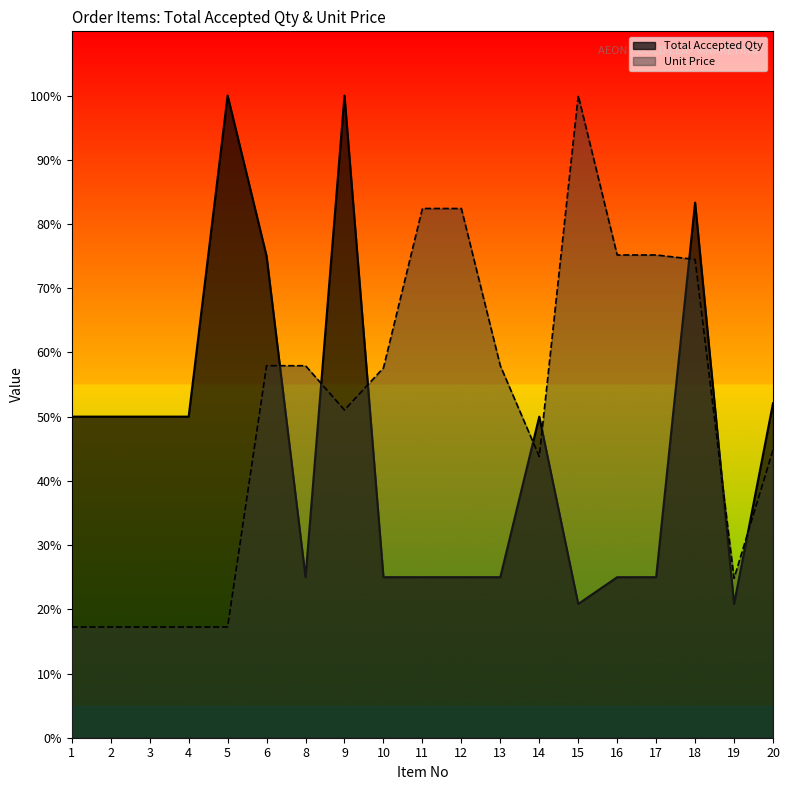

At how many categories does at least one series exceed 92?

3